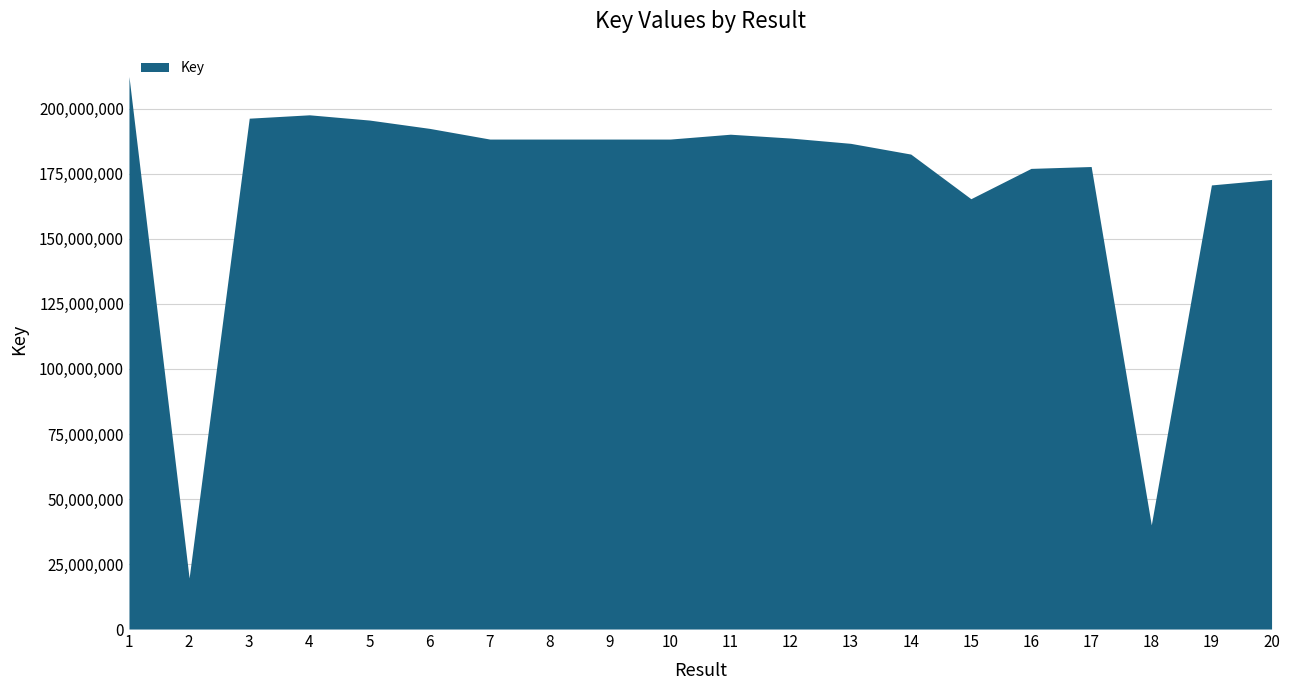

What is the smallest value displayed?

19626324